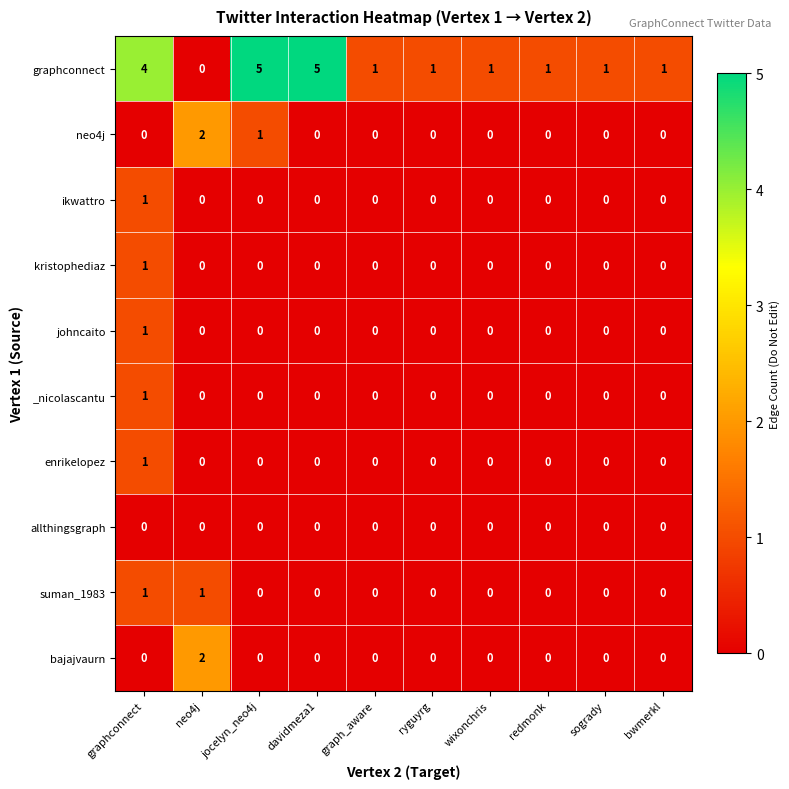

At which category is the sum across all series the highest?

graphconnect